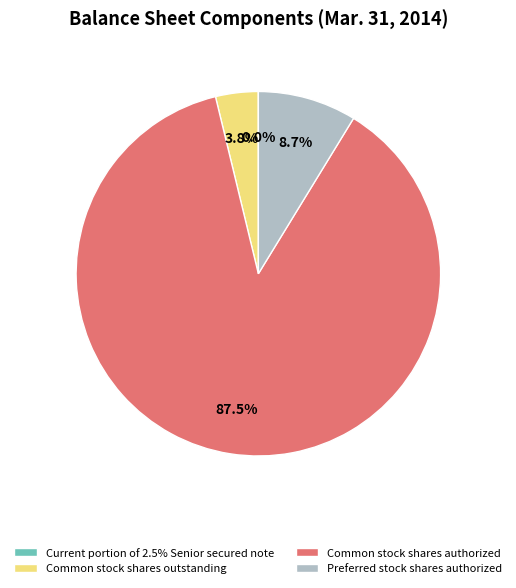

Which has a higher value, Common stock shares outstanding or Preferred stock shares authorized?

Preferred stock shares authorized